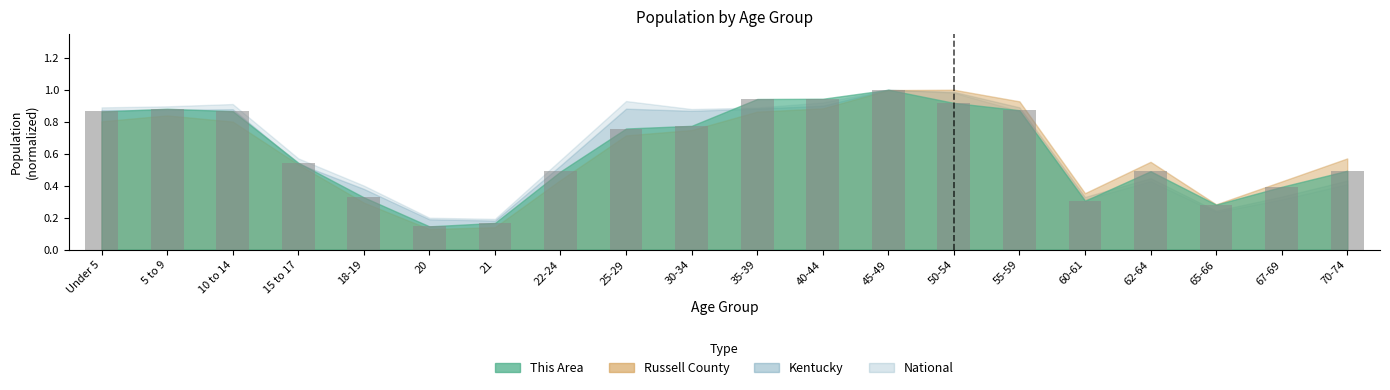

What is the label of the 13th bar from the left?

45-49